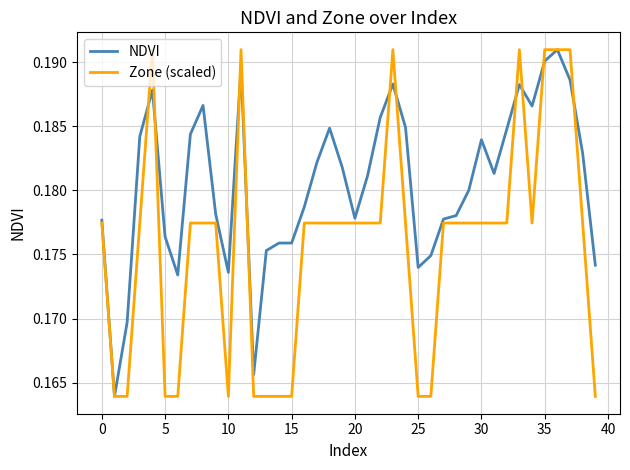

Which series has the largest total across all categories?

NDVI